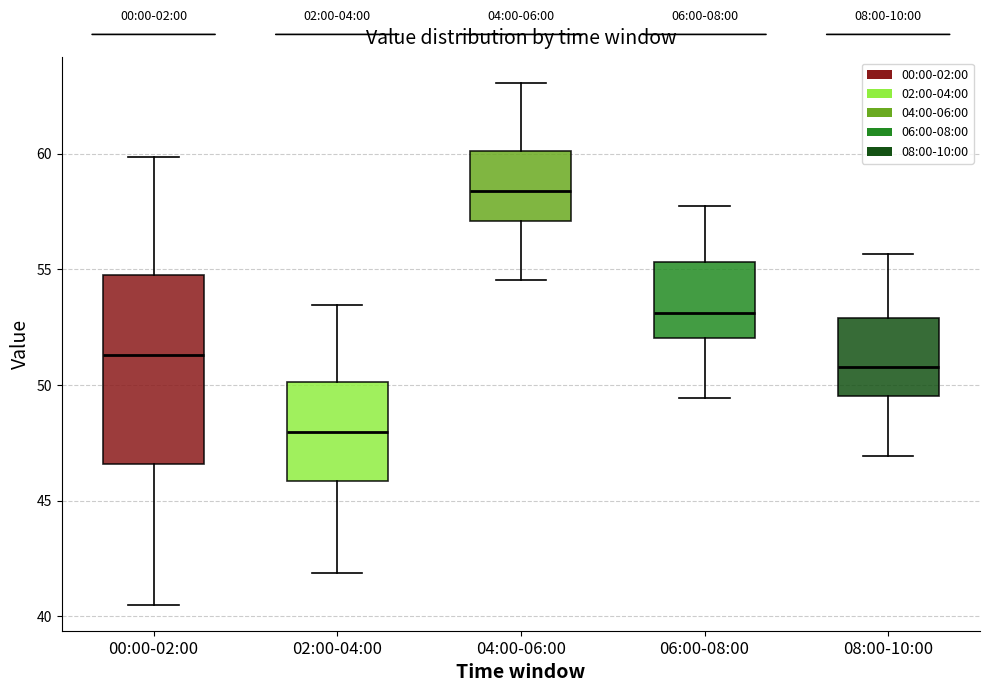

Reading left to right, transcribe this box plot: for each box, give where its median line is, the range the box spans, and where its two whiskers end, as read against the y-axis. The values are not printed on the chart, so give them approximately, as read against the axis.

00:00-02:00: median 51.5, box 46.5 to 55.0, whiskers 40.5 to 60.0
02:00-04:00: median 48.0, box 46.0 to 50.0, whiskers 42.0 to 53.5
04:00-06:00: median 58.5, box 57.0 to 60.0, whiskers 54.5 to 63.0
06:00-08:00: median 53.0, box 52.0 to 55.5, whiskers 49.5 to 58.0
08:00-10:00: median 51.0, box 49.5 to 53.0, whiskers 47.0 to 55.5